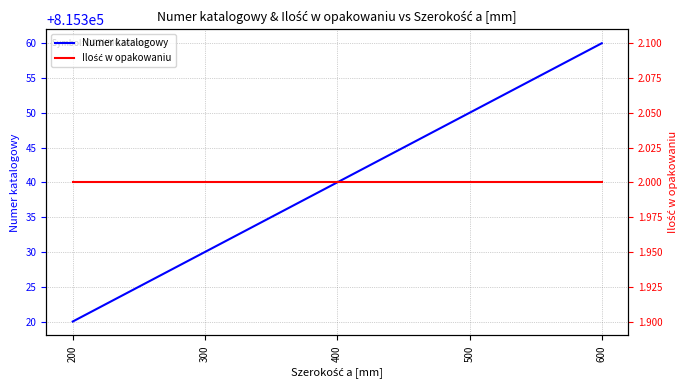

What is the sum of all Ilość w opakowaniu values?

10